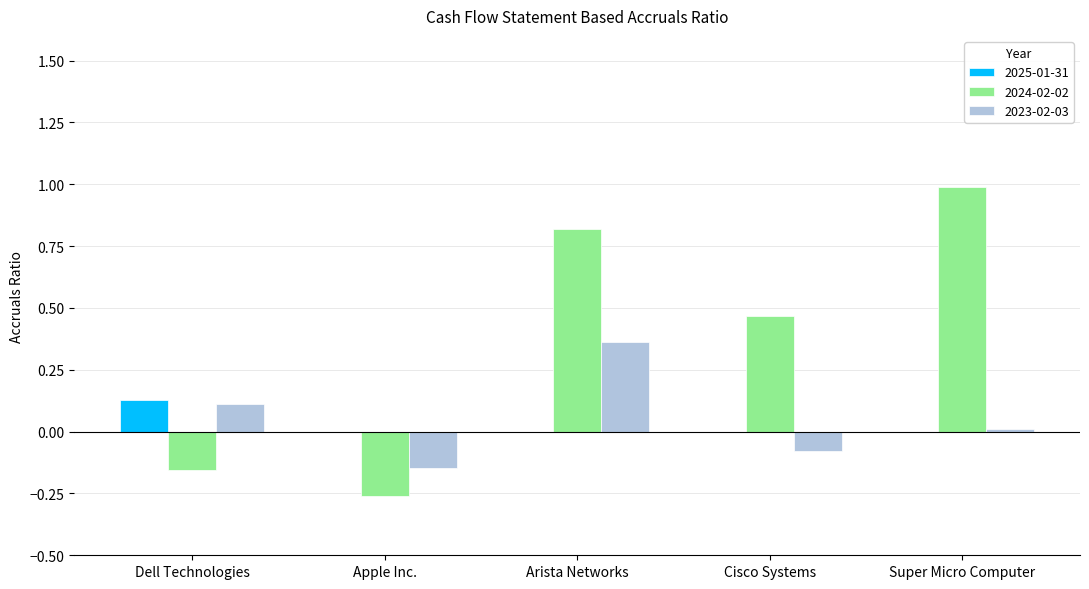

How many categories are shown in the chart?

5